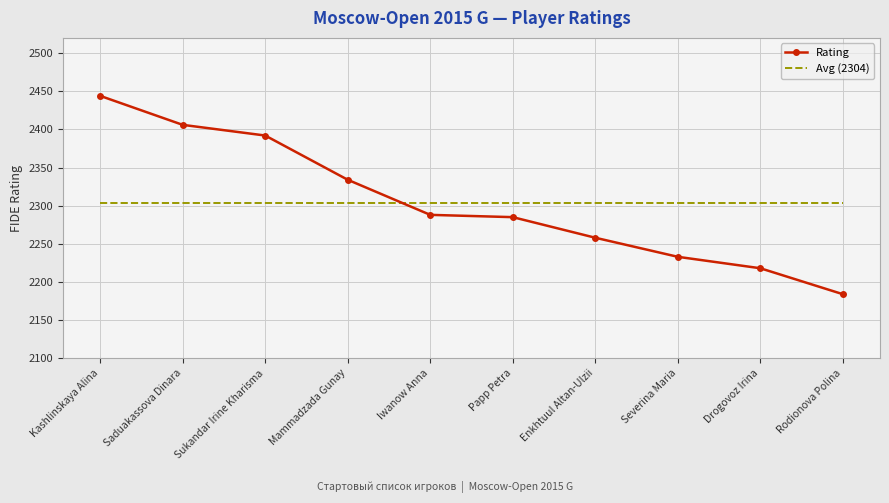

List the series in order of their peak value, highest first.

Rating, Avg (2304)